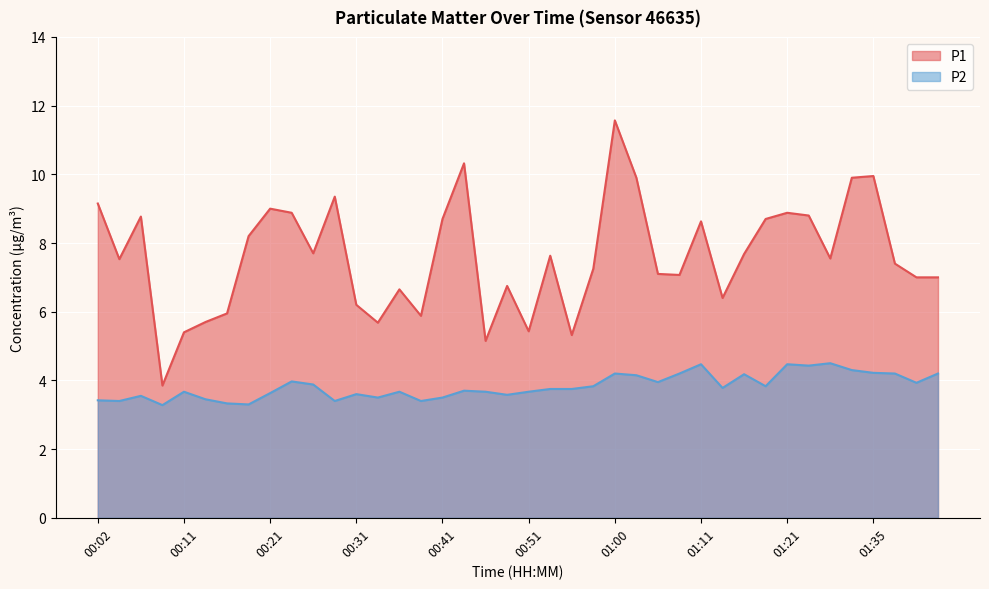

Reading left to right, what are all the values shown in this chart?

P1: 00:02=9.2	00:04=7.5	00:07=8.8	00:09=3.9	00:11=5.4	00:14=5.7	00:16=6.0	00:19=8.2	00:21=9.0	00:24=8.9	00:26=7.7	00:28=9.3	00:31=6.2	00:33=5.7	00:36=6.7	00:38=5.9	00:41=8.7	00:43=10.3	00:46=5.2	00:48=6.8	00:51=5.4	00:53=7.6	00:55=5.3	00:58=7.2	01:00=11.6	01:03=9.9	01:05=7.1	01:08=7.1	01:11=8.6	01:14=6.4	01:16=7.7	01:19=8.7	01:21=8.9	01:24=8.8	01:27=7.5	01:29=9.9	01:35=9.9	01:38=7.4	01:40=7.0	01:43=7.0
P2: 00:02=3.4	00:04=3.4	00:07=3.5	00:09=3.3	00:11=3.7	00:14=3.5	00:16=3.3	00:19=3.3	00:21=3.6	00:24=4.0	00:26=3.9	00:28=3.4	00:31=3.6	00:33=3.5	00:36=3.7	00:38=3.4	00:41=3.5	00:43=3.7	00:46=3.7	00:48=3.6	00:51=3.7	00:53=3.8	00:55=3.8	00:58=3.8	01:00=4.2	01:03=4.2	01:05=4.0	01:08=4.2	01:11=4.5	01:14=3.8	01:16=4.2	01:19=3.8	01:21=4.5	01:24=4.4	01:27=4.5	01:29=4.3	01:35=4.2	01:38=4.2	01:40=3.9	01:43=4.2